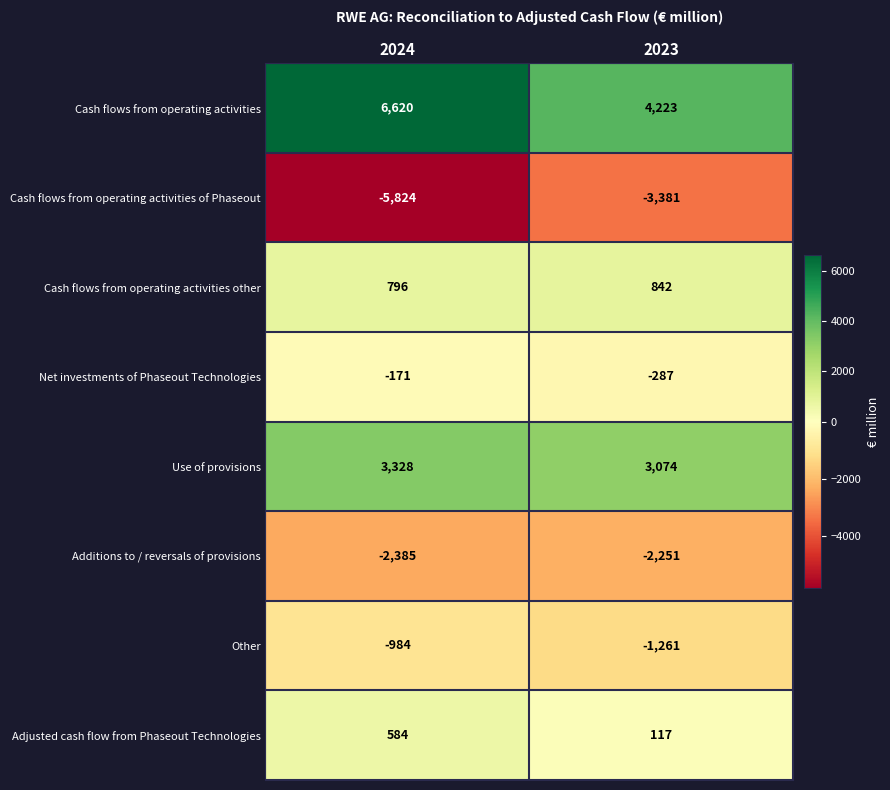

What is the difference between the maximum and minimum values in the Use of provisions series?

254